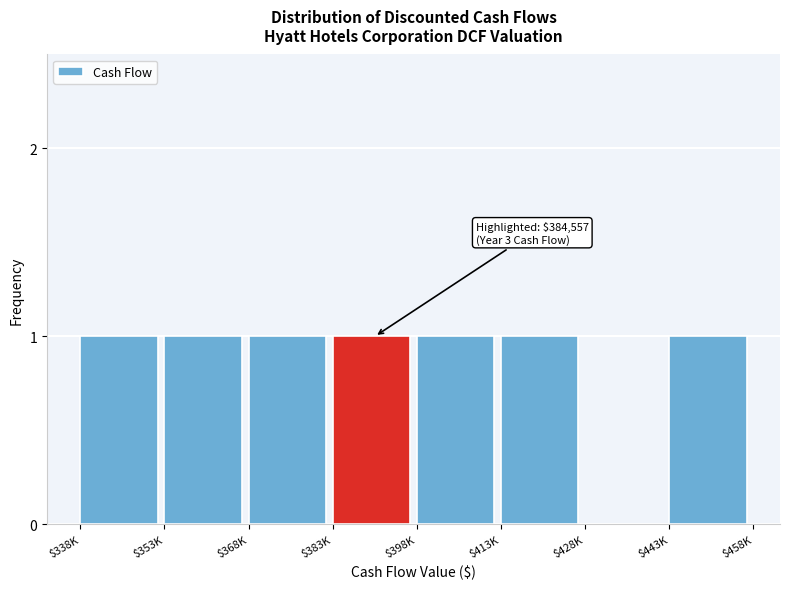

The value at $413K is 1. True or false?

True